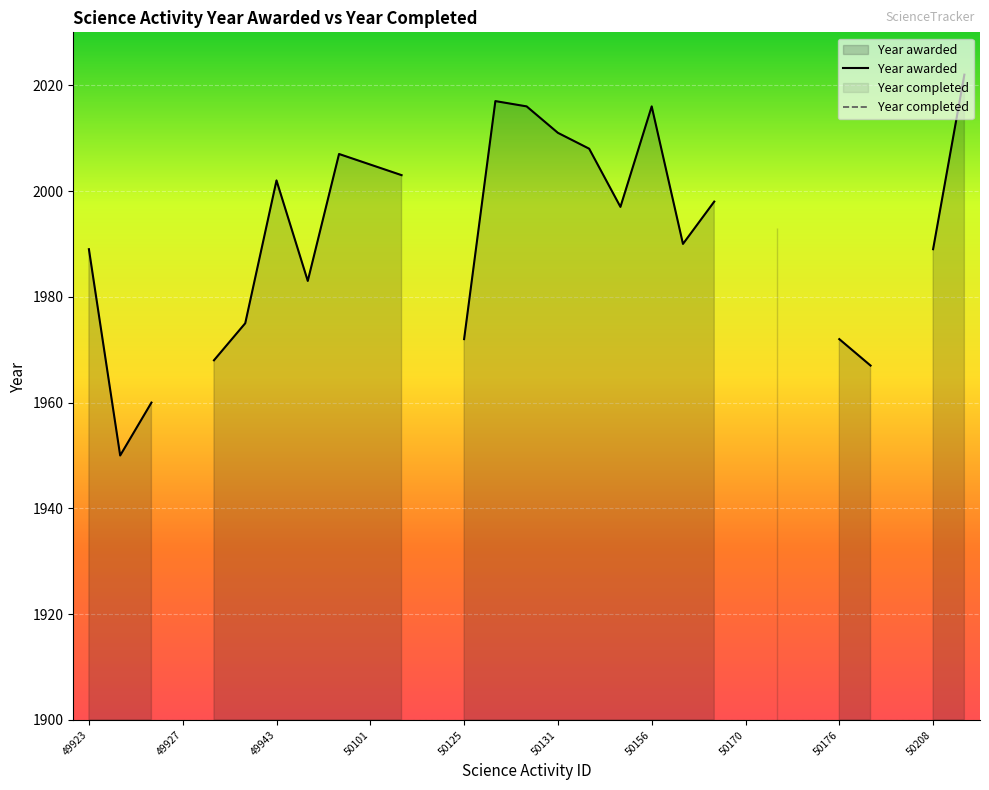

How many values in Year awarded are above zero?

24